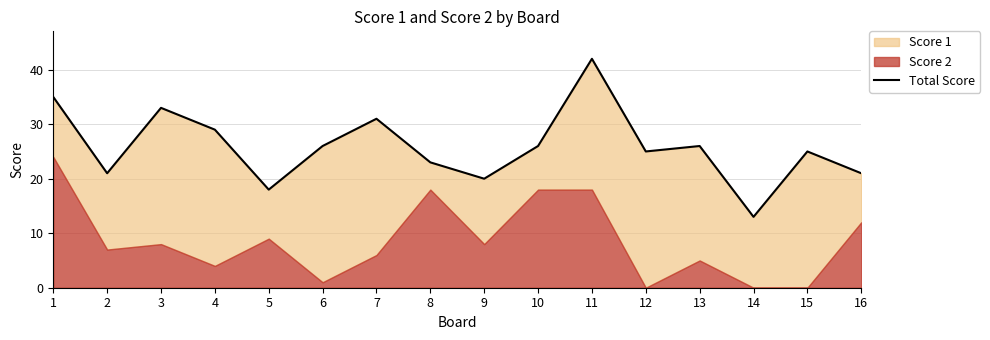

Read the value at 9.

20